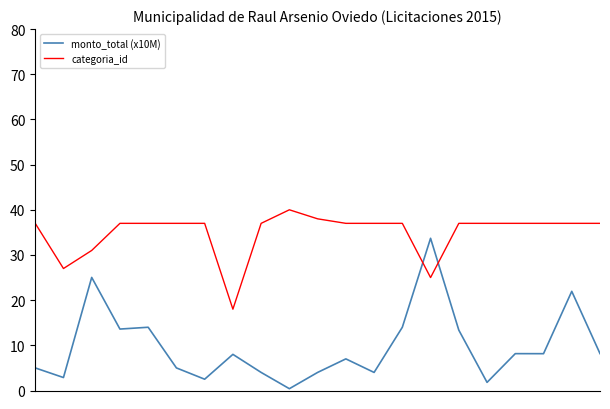

After their last crossing, which series has the higher values: monto_total (x10M) or categoria_id?

categoria_id